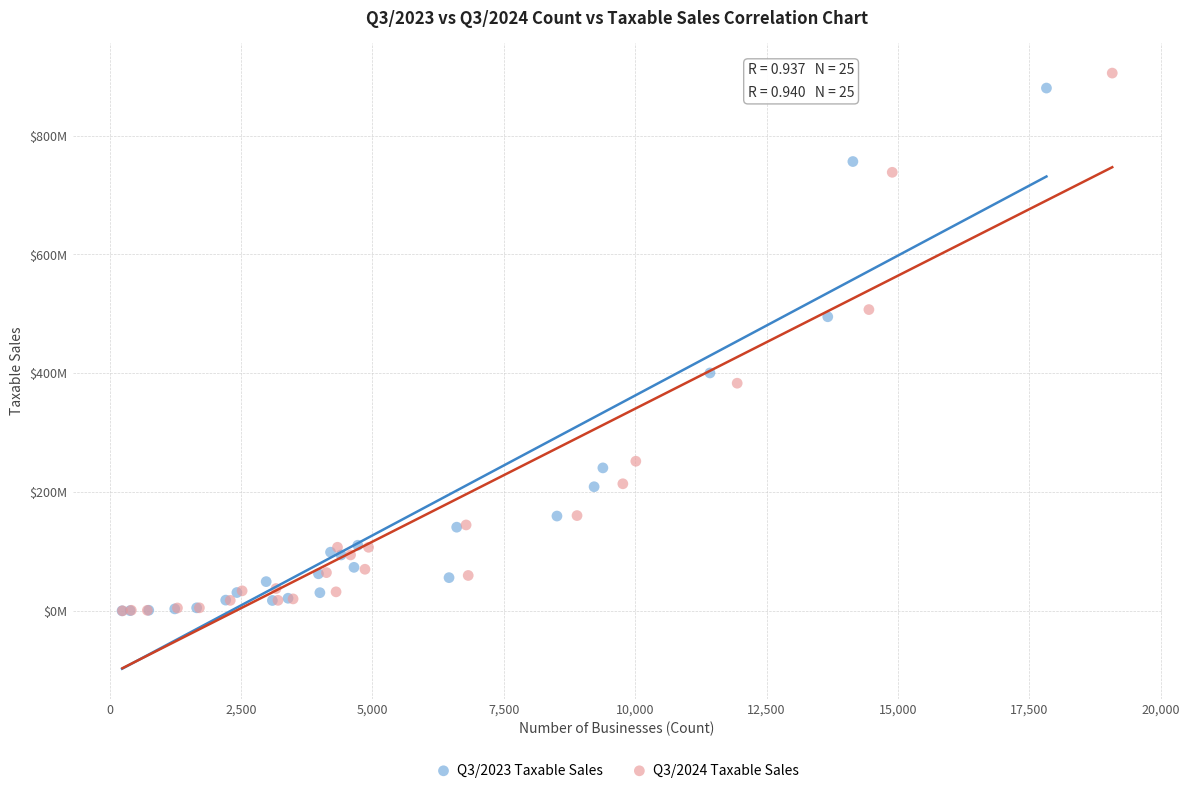

Which series has the largest Y range (max minus min)?

Q3/2024 Taxable Sales